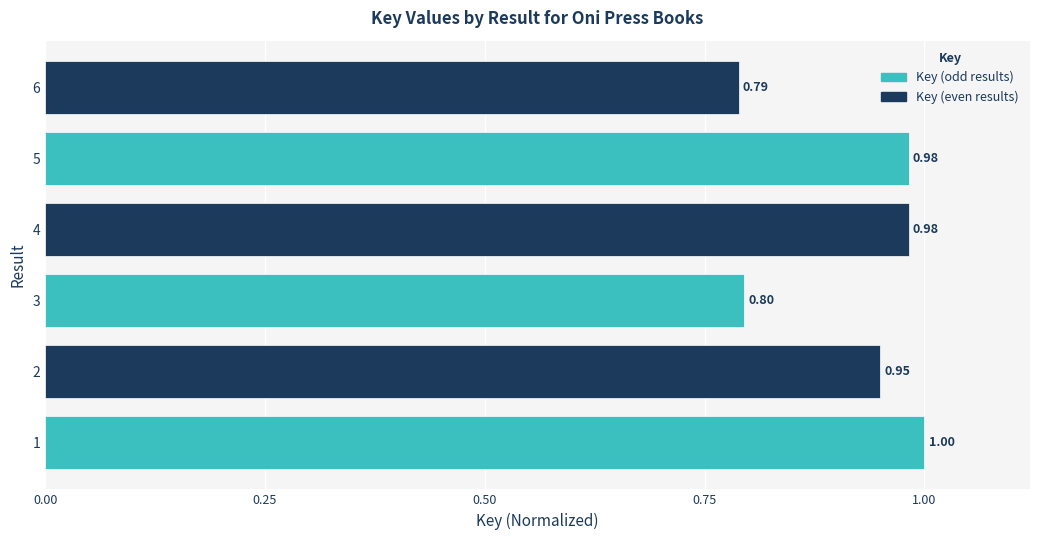

What is the sum of all values?

5.5